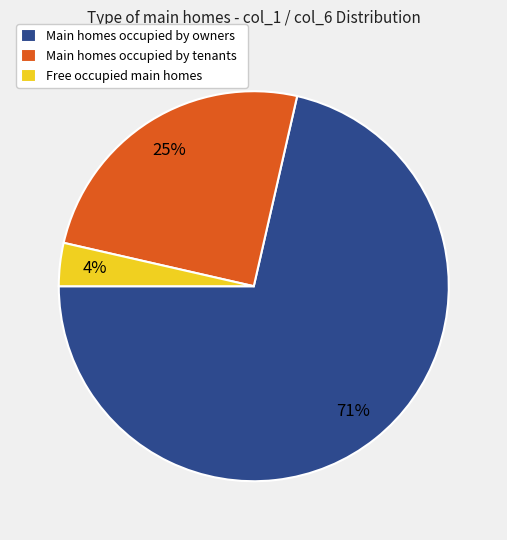

How many segments does this pie chart have?

3